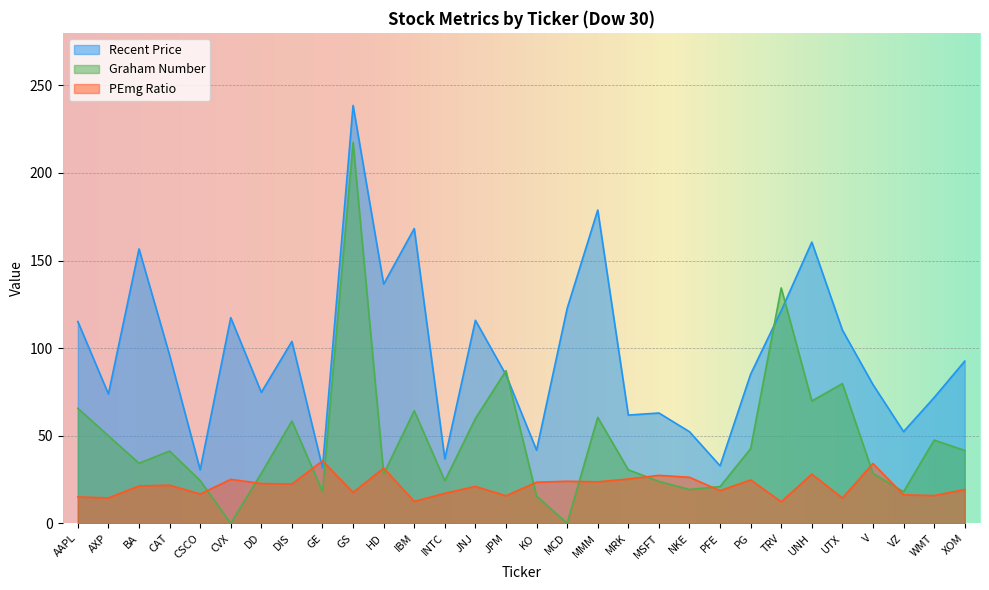

What are all the series names shown in the legend?

Recent Price, Graham Number, PEmg Ratio